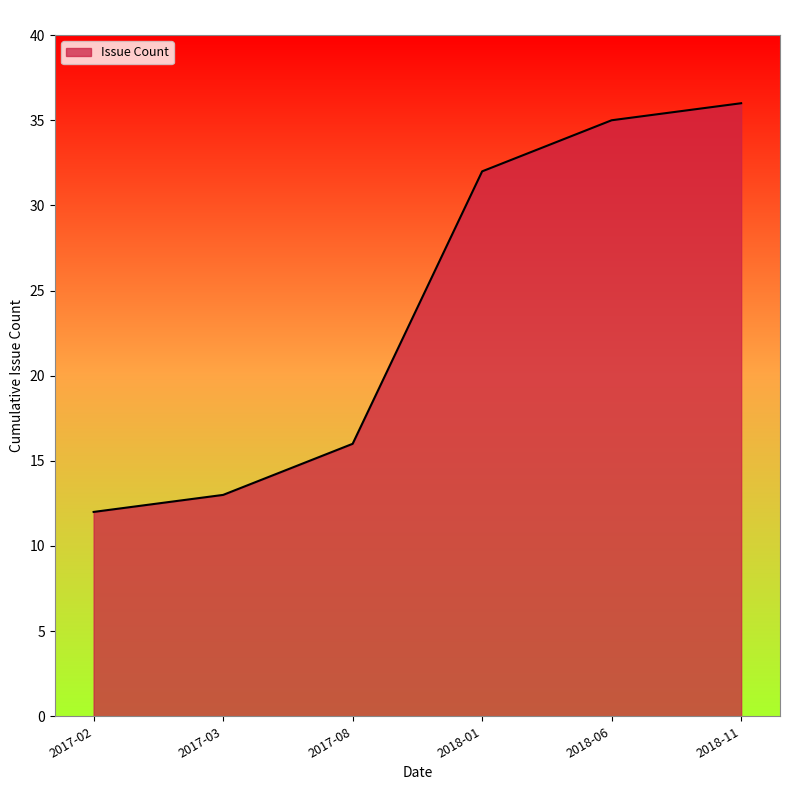

Reading right to left, what are all the values shown in this chart?

2018-11=36	2018-06=35	2018-01=32	2017-08=16	2017-03=13	2017-02=12